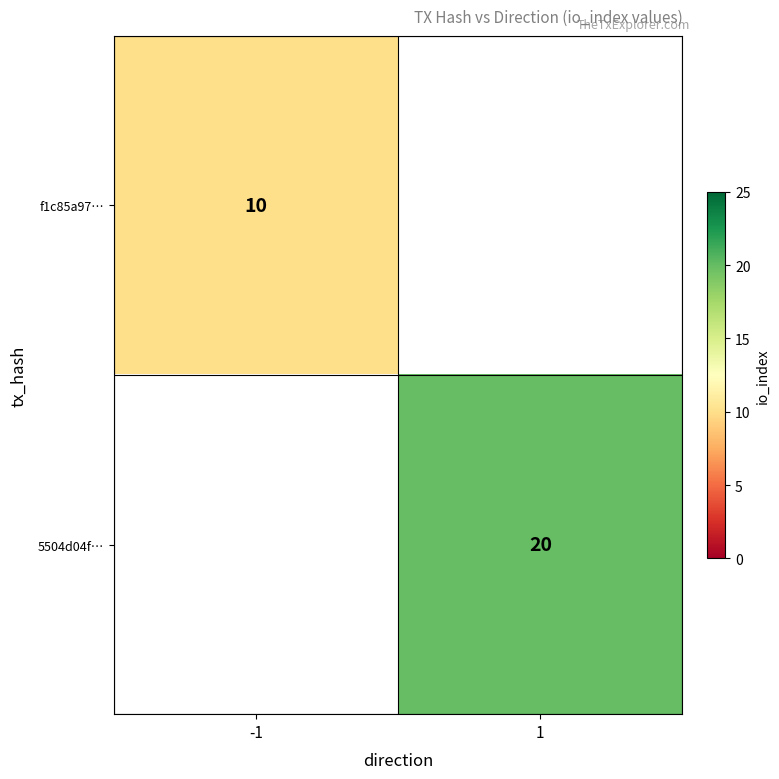

Is it true that 5504d04f… equals 6 at 1?

False